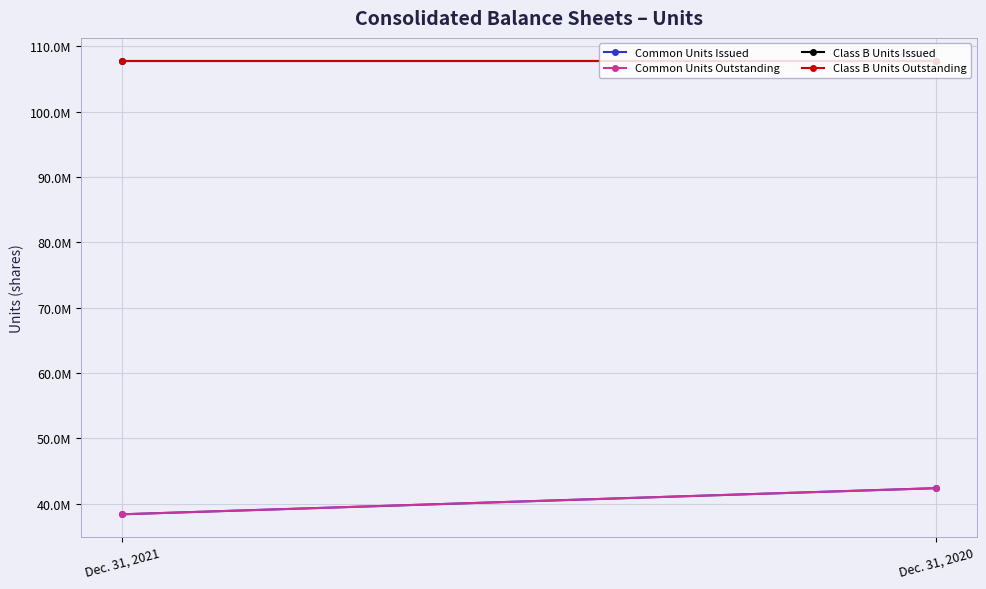

What is the sum of all Common Units Issued values?

80713408